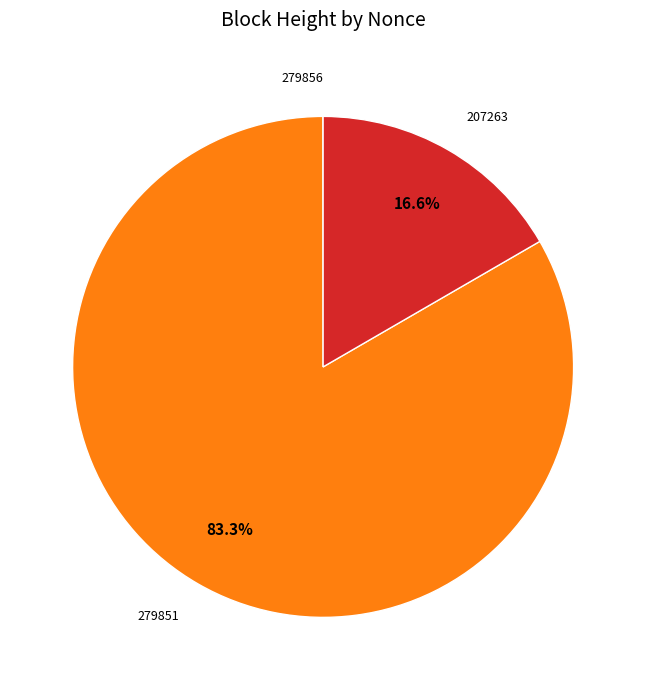

What portion of the pie excludes 207263?

83.4%